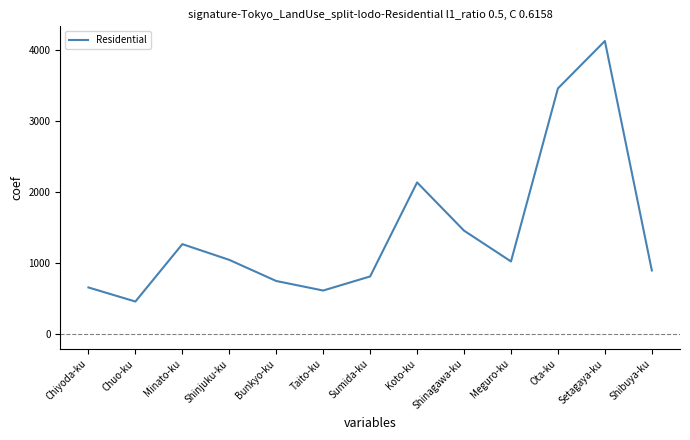

What is the sum of all values?

18694.6